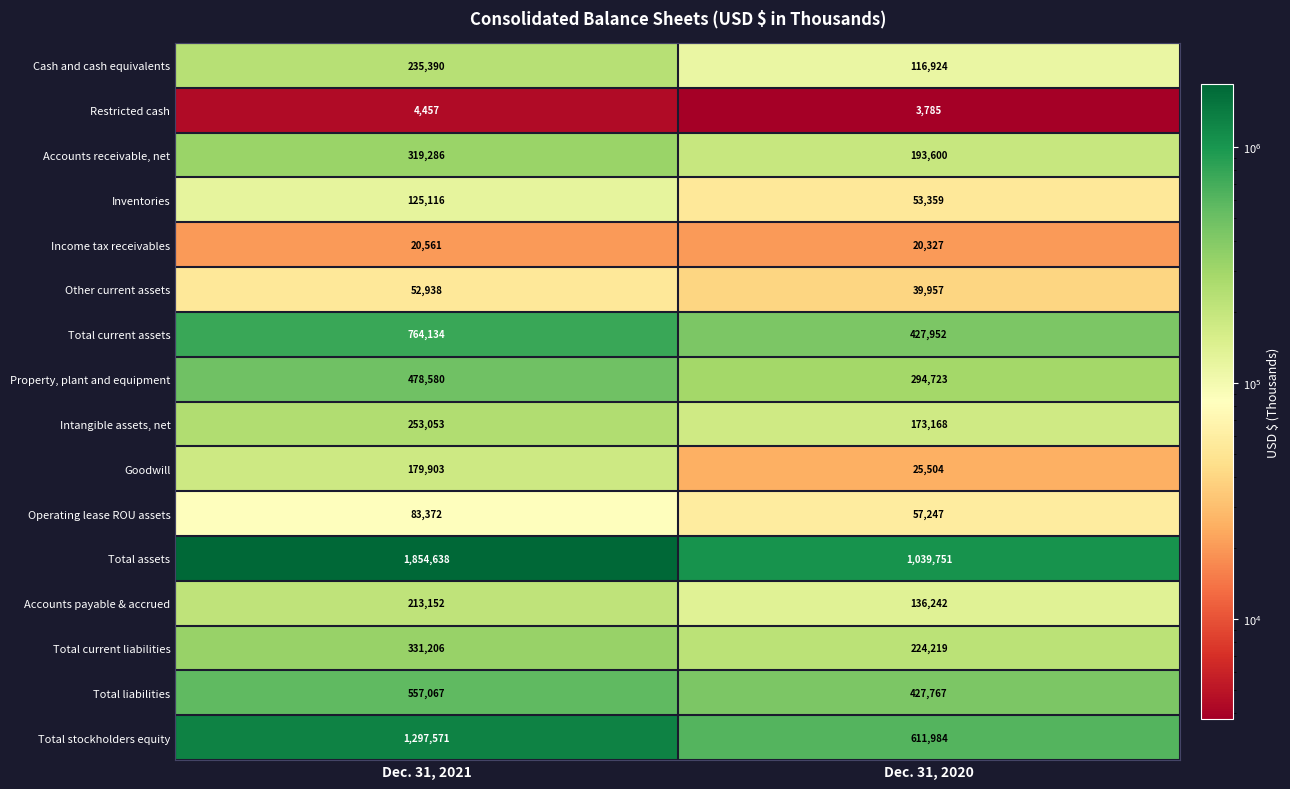

Which category has the highest value across all series?

Dec. 31, 2021